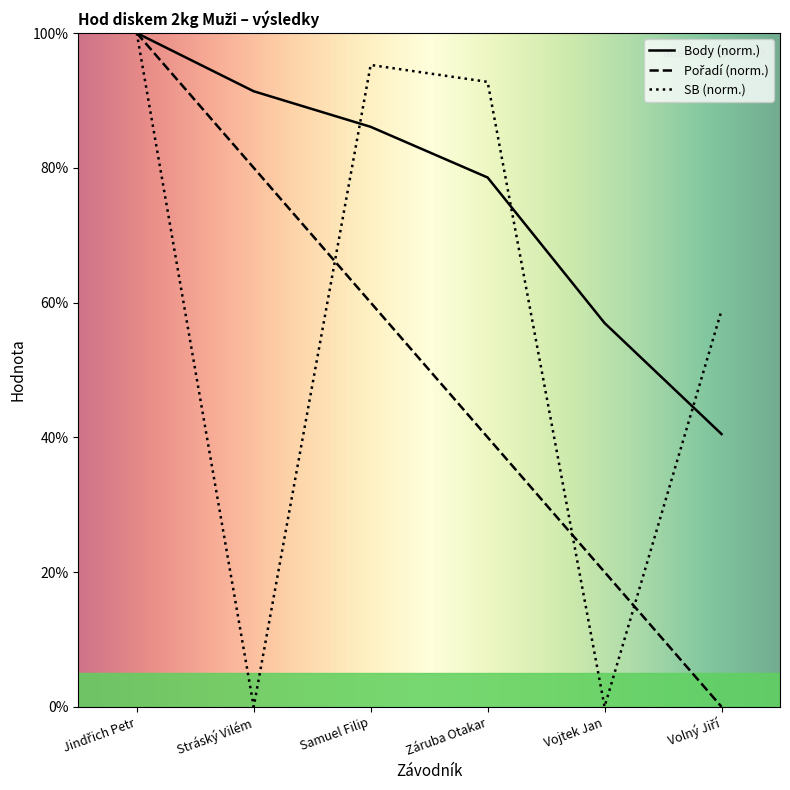

What is the label of the 3rd point from the left?

Samuel Filip